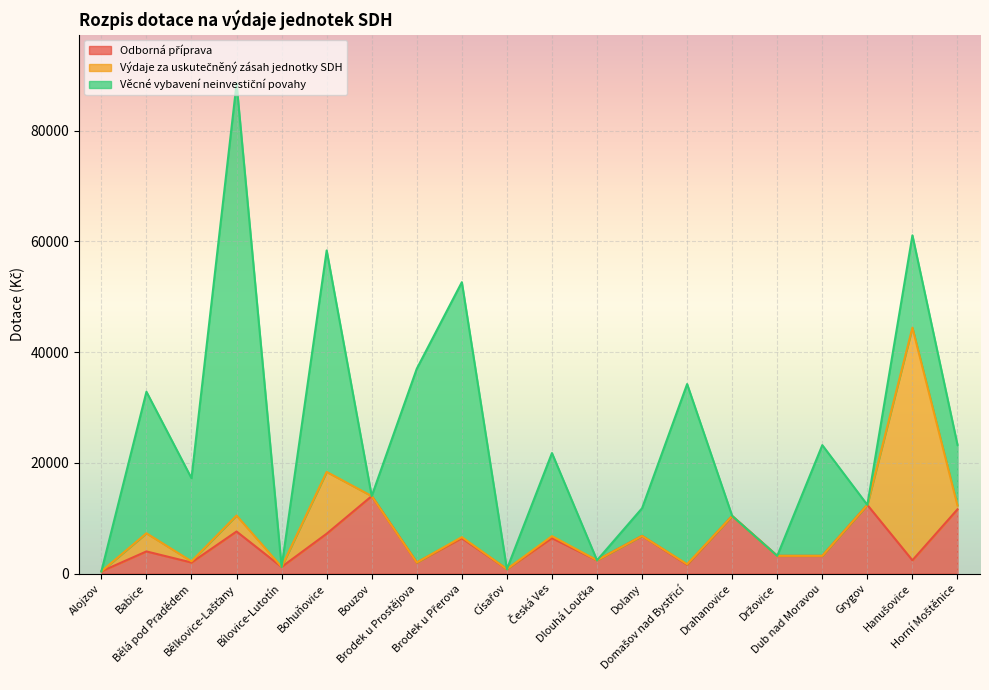

Which series has the widest spread of values?

Věcné vybavení neinvestiční povahy